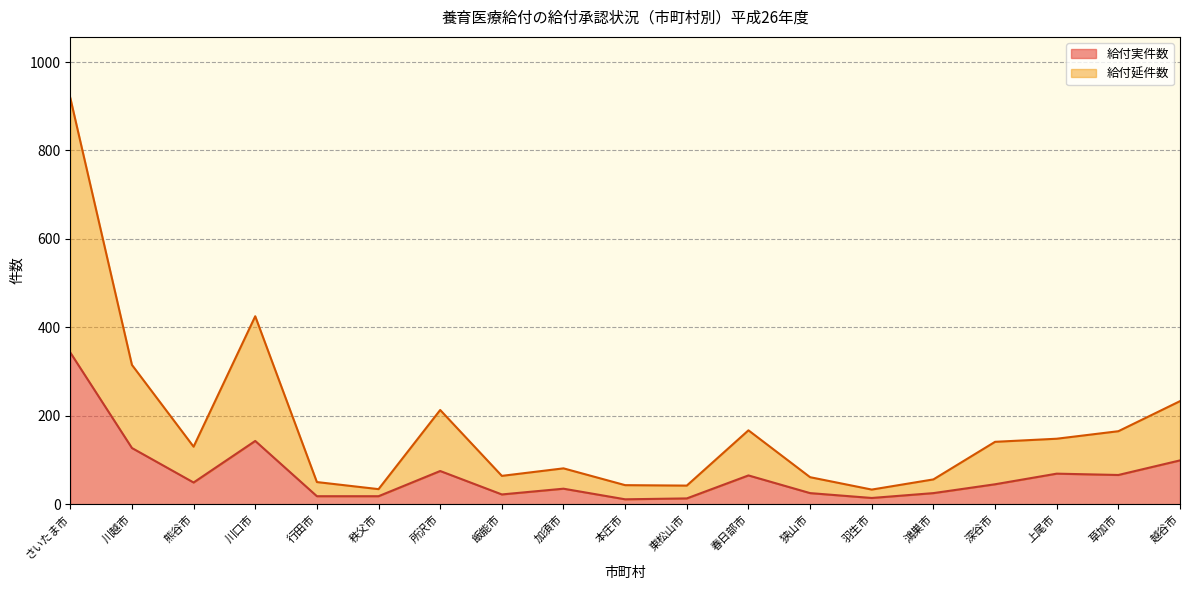

At how many categories does at least one series exceed 390?

2